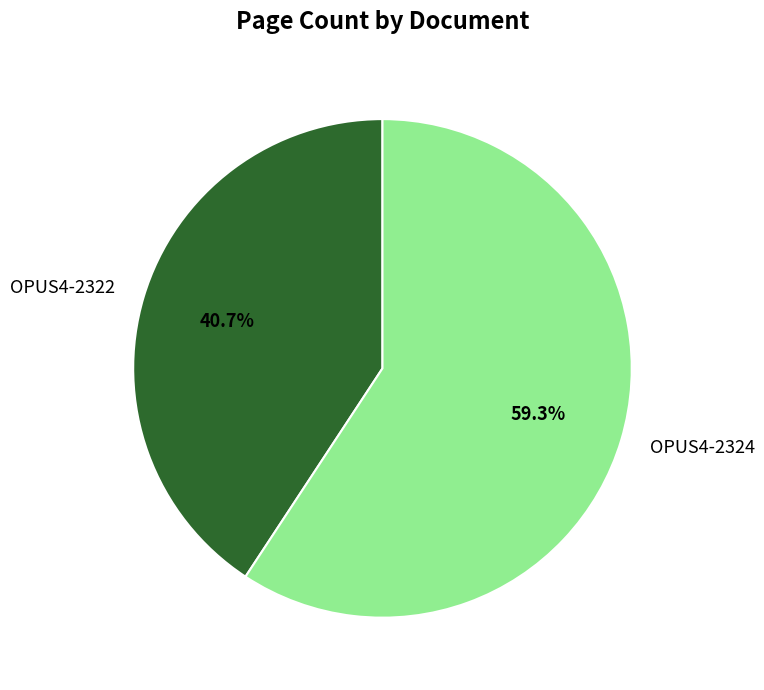

Do OPUS4-2322 and OPUS4-2324 together represent more than half of the pie?

Yes